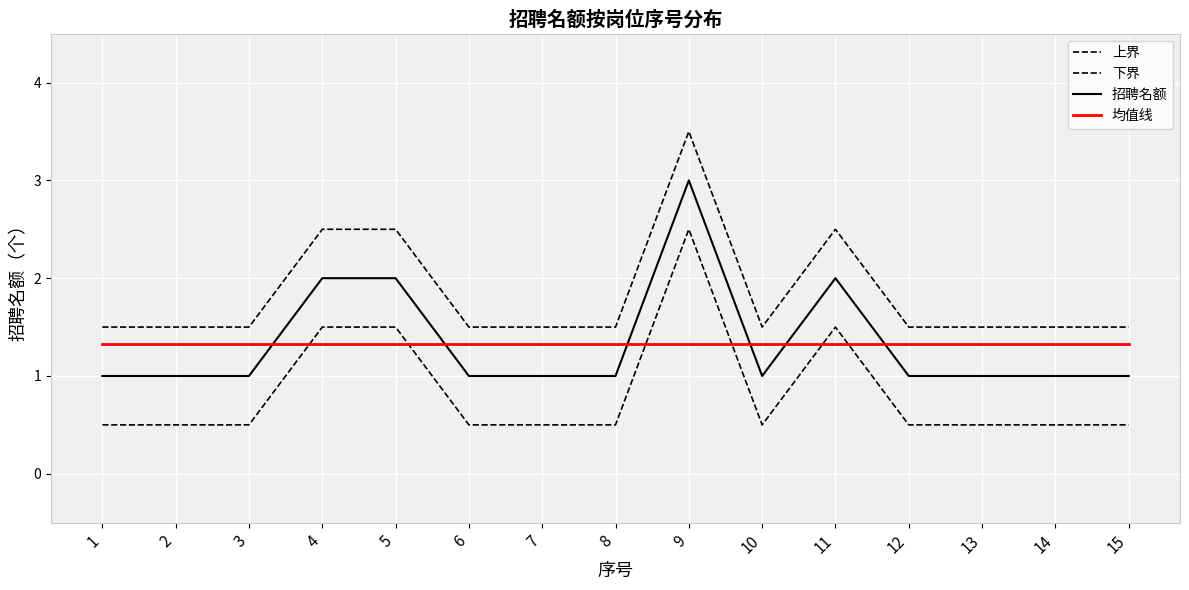

How many interior local peaks does the 下界 series have?

2